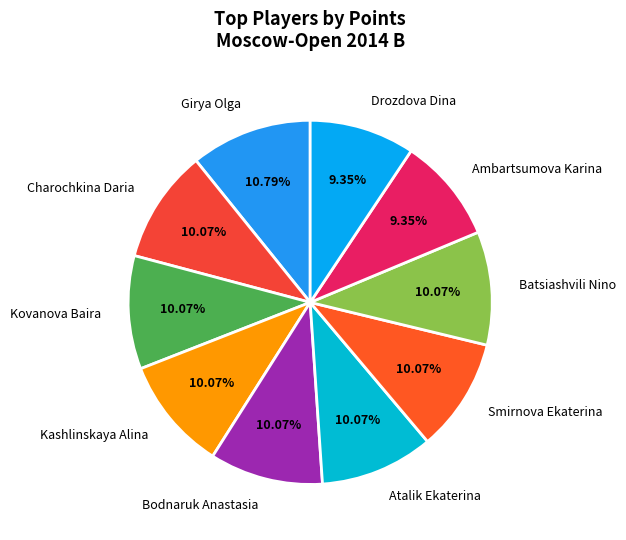

Combined, do Atalik Ekaterina and Kovanova Baira account for over 50%?

No